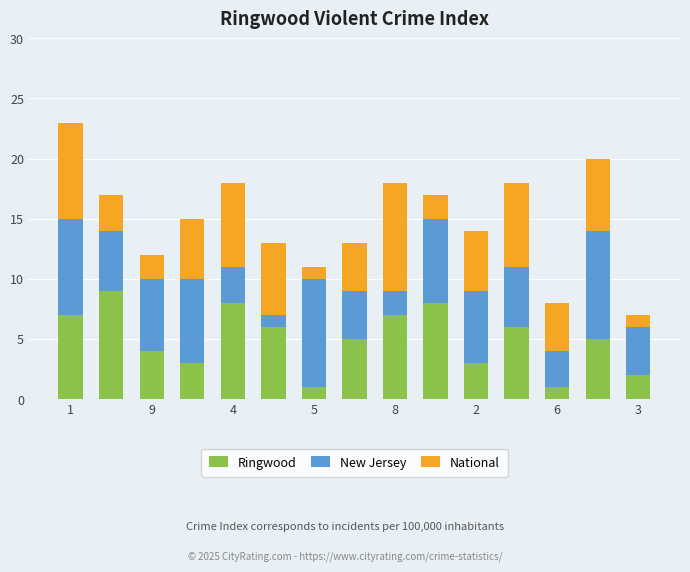

Does the chart contain any negative values?

No